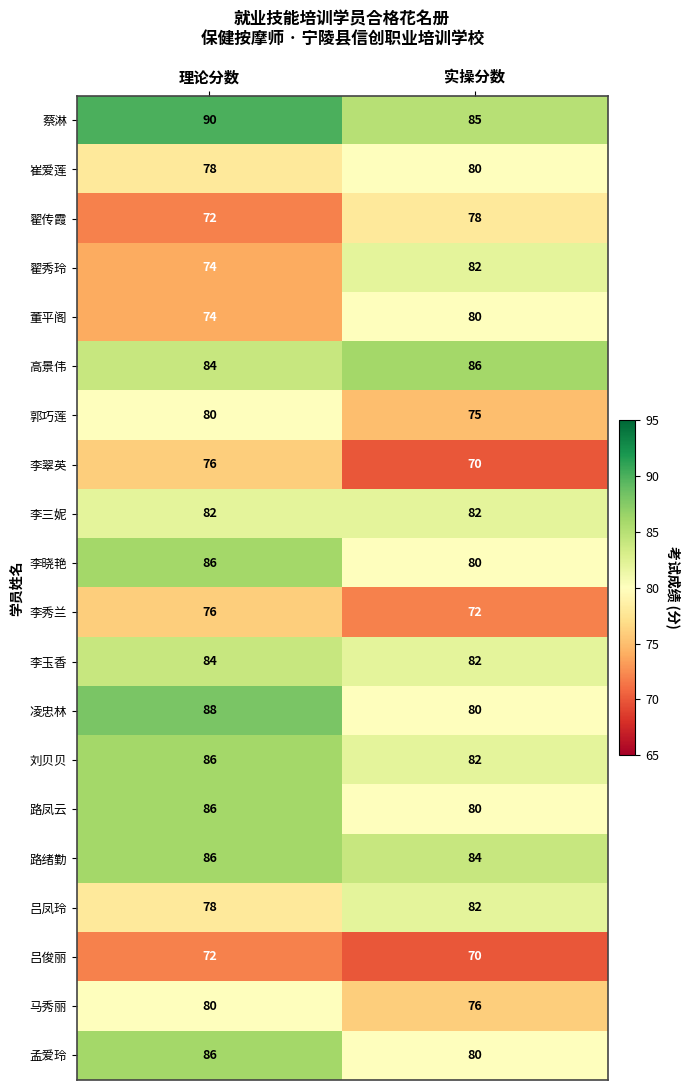

What value does the 凌忠林 series have at 理论分数?

88